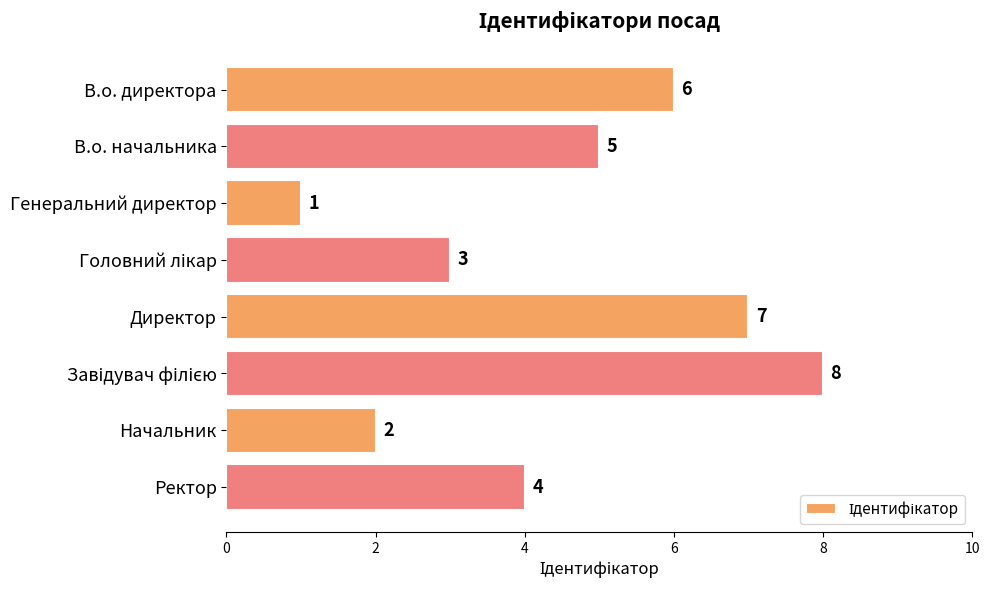

At which label is the value closest to 4?

Ректор